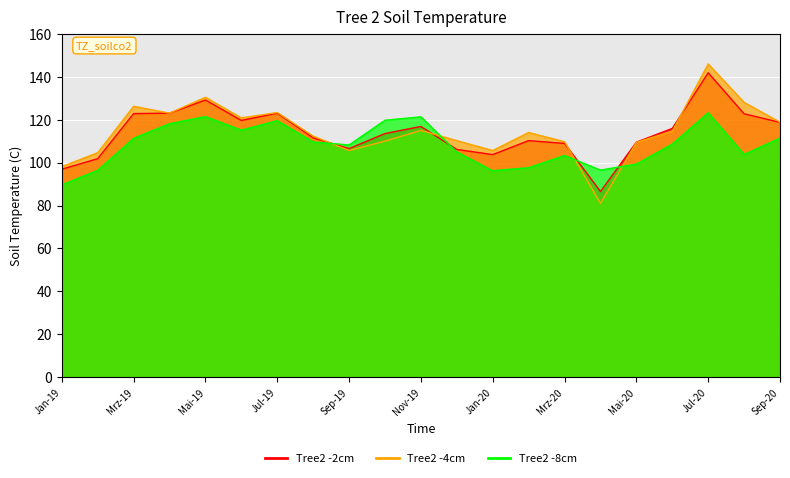

How many values in the Tree2 -8cm series are below 108?

9